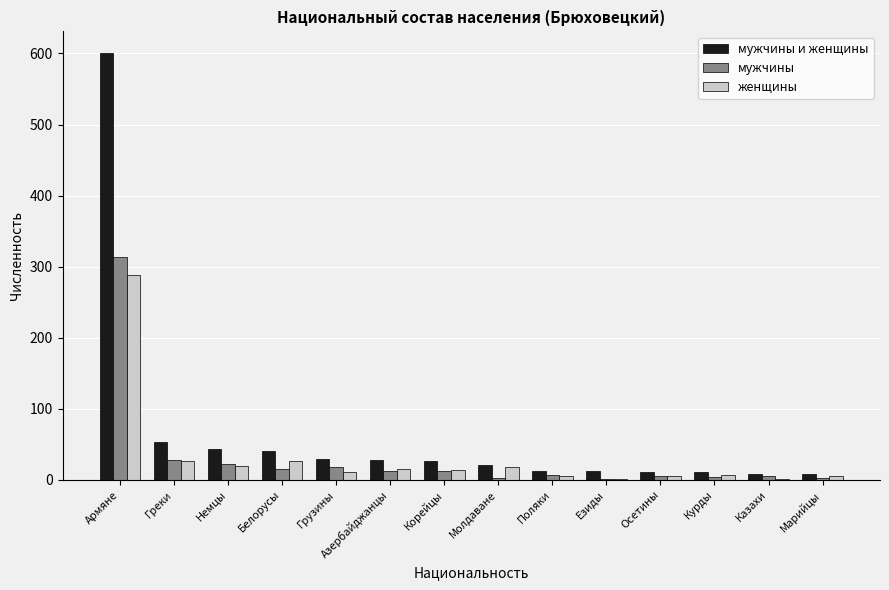

What is the spread (max minus min) of values at Поляки?

7